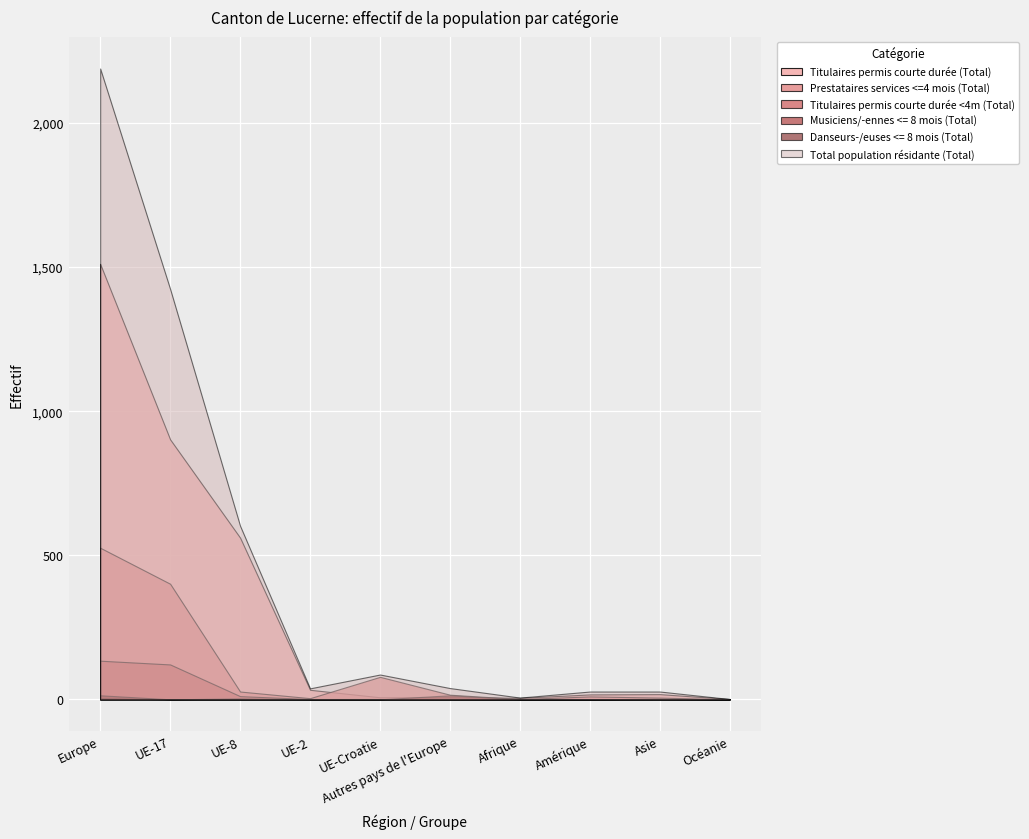

List the series in order of their peak value, highest first.

Total population résidante (Total), Titulaires permis courte durée (Total), Prestataires services <=4 mois (Total), Titulaires permis courte durée <4m (Total), Danseurs-/euses <= 8 mois (Total), Musiciens/-ennes <= 8 mois (Total)